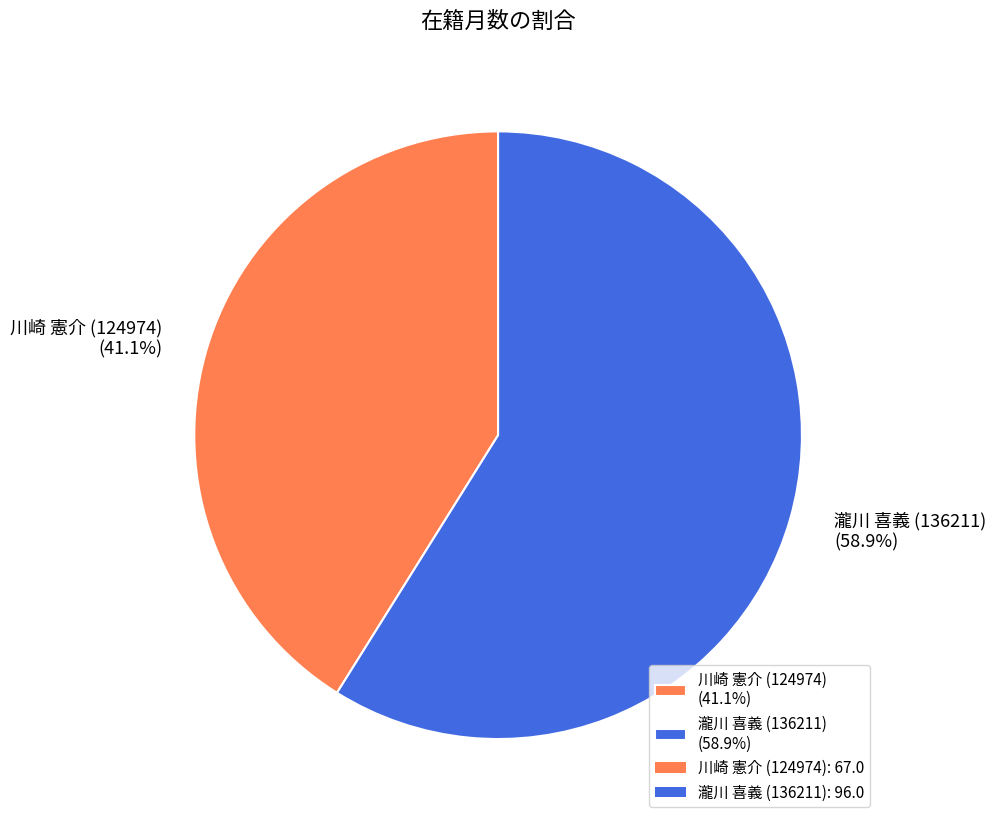

What percentage is the 川崎 憲介 (124974) slice, to the nearest percent?

41%